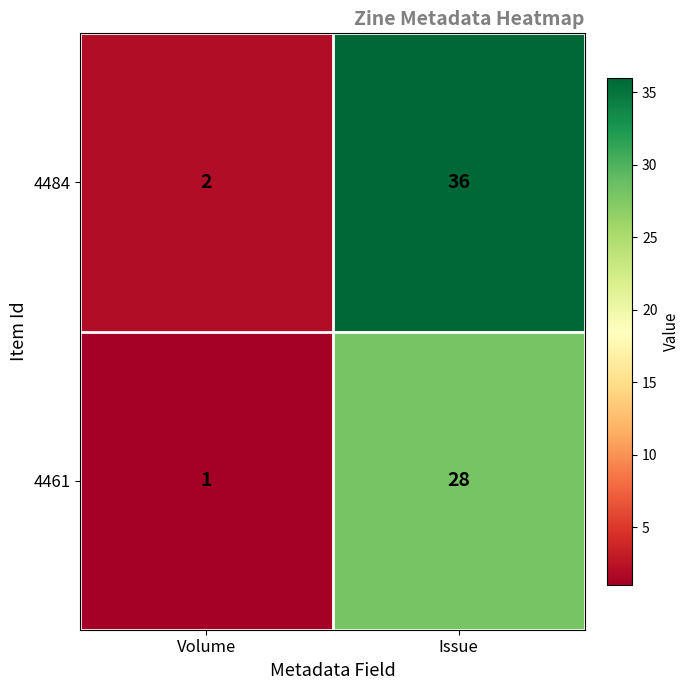

True or false: 4461 has a value of 46 at Issue.

False